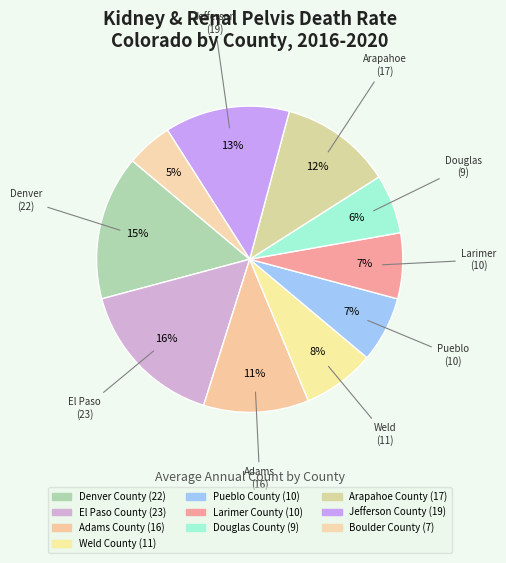

How many slices are in this pie chart?

10